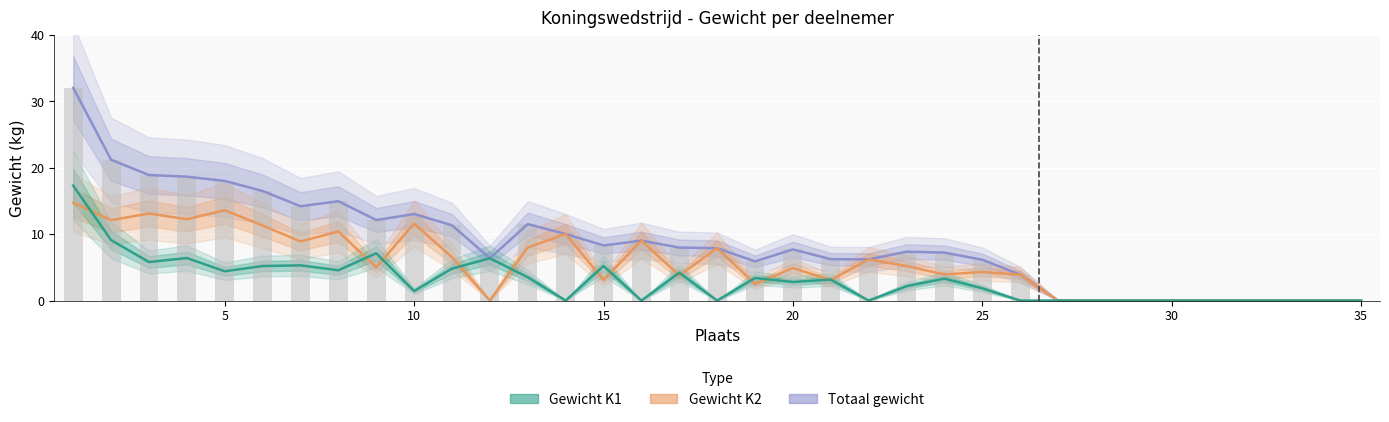

What is the highest value of the Totaal gewicht series?

32.0